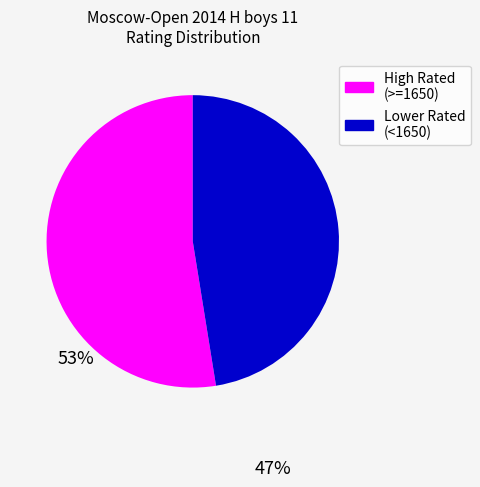

Which category accounts for the majority?

High Rated (>=1650)